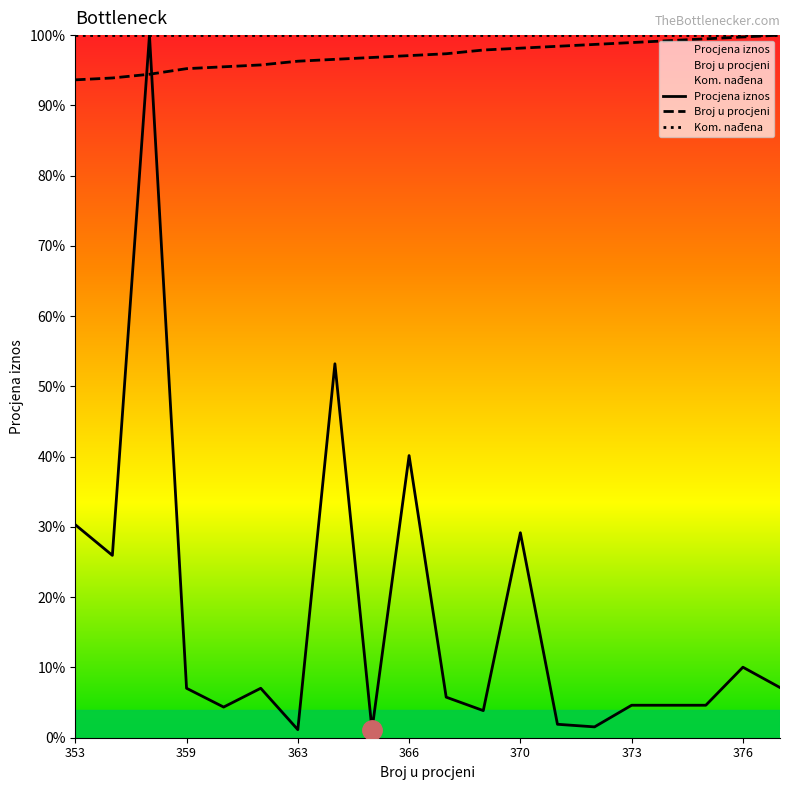

What is the difference between the maximum and minimum values in the Broj u procjeni series?

6.4